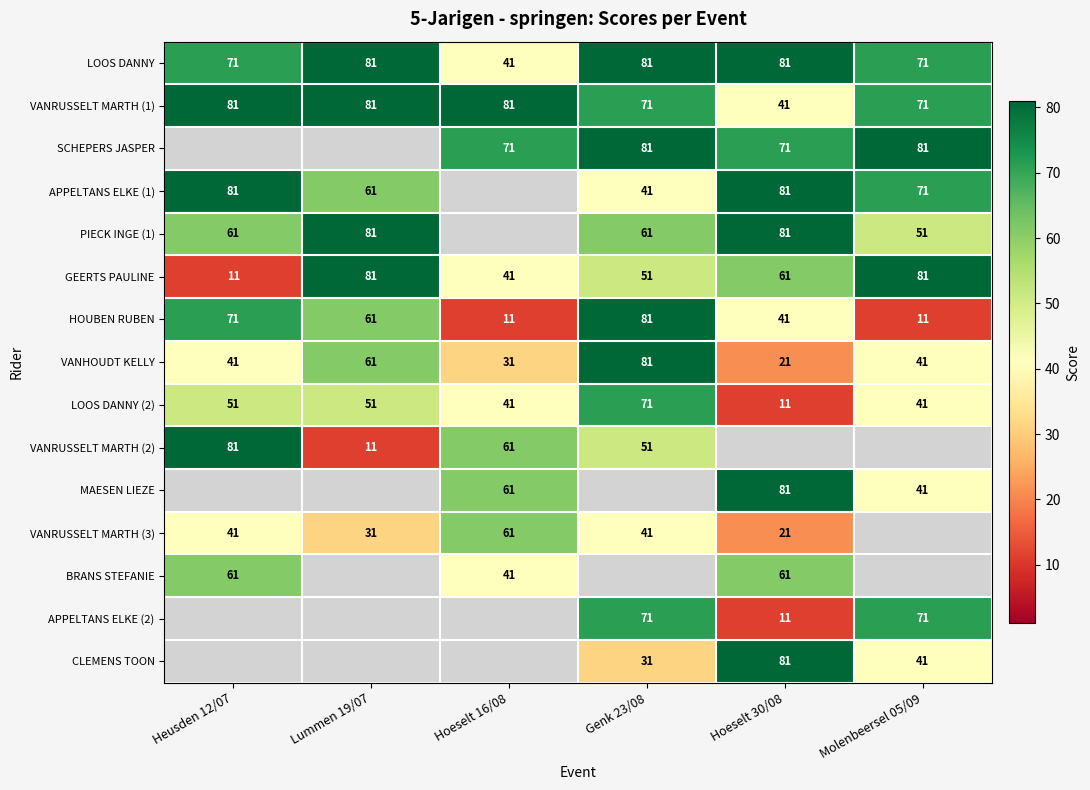

Is it true that SCHEPERS JASPER equals 29 at Molenbeersel 05/09?

False